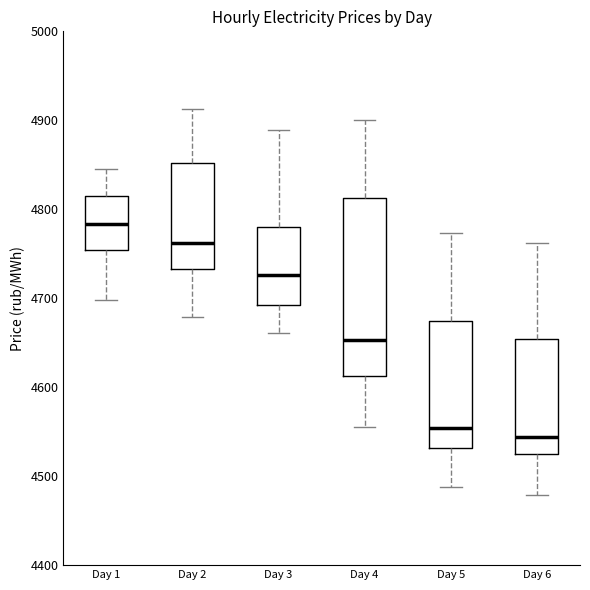

Where does the lower whisker of the box for Day 1 end on the y-axis? The values are not printed on the chart, so give them approximately, as read against the axis.

4700